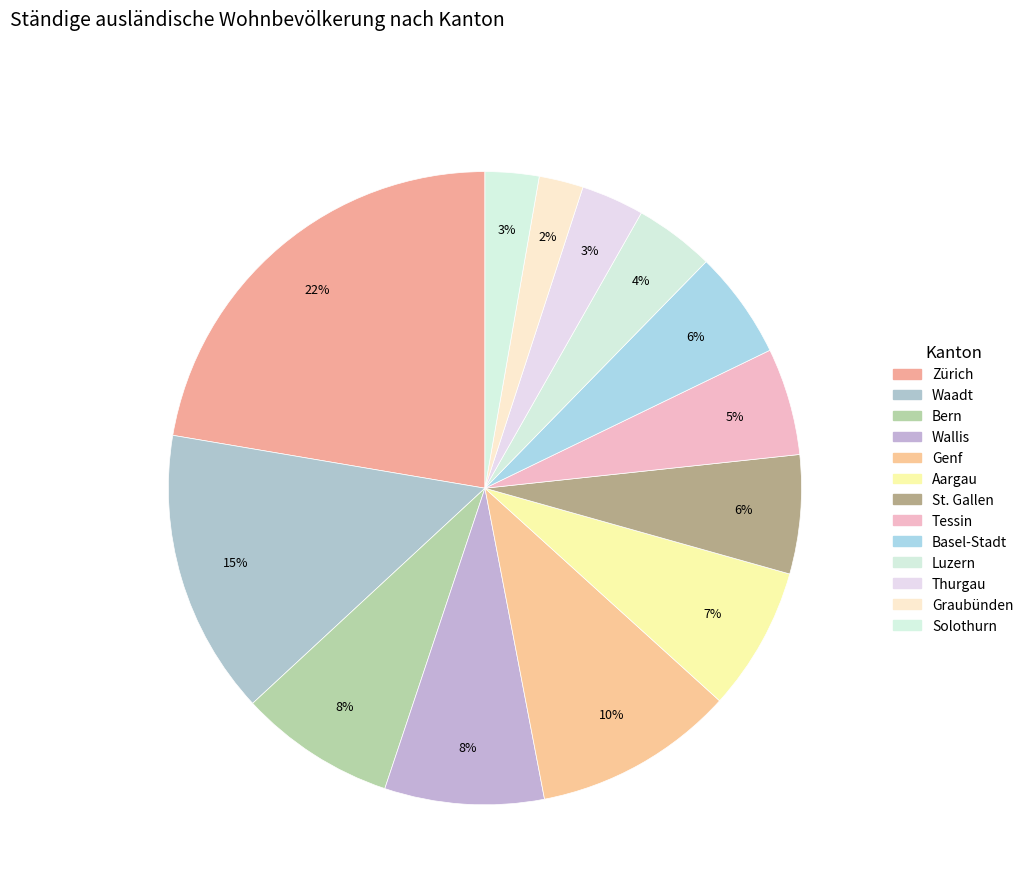

To the nearest percent, what is the difference between the largest and smallest slice percentages?

20%